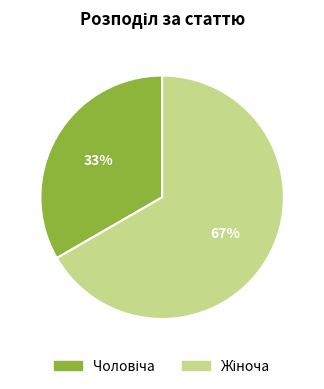

To the nearest percent, what is the average slice percentage?

50%